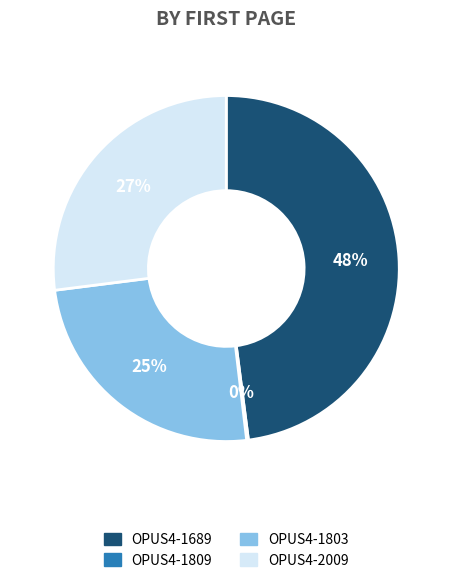

Which has a higher value, OPUS4-1803 or OPUS4-2009?

OPUS4-2009